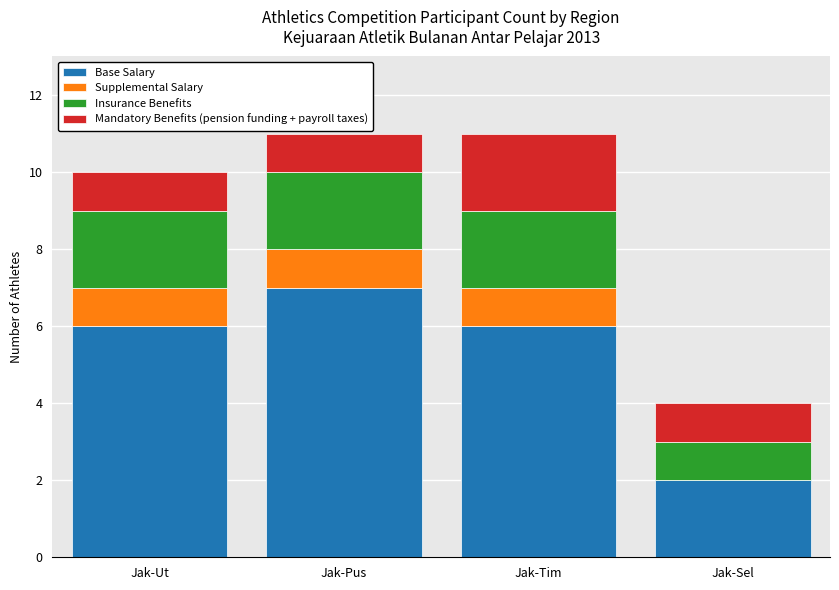

The value of Base Salary at Jak-Sel is 1. True or false?

False